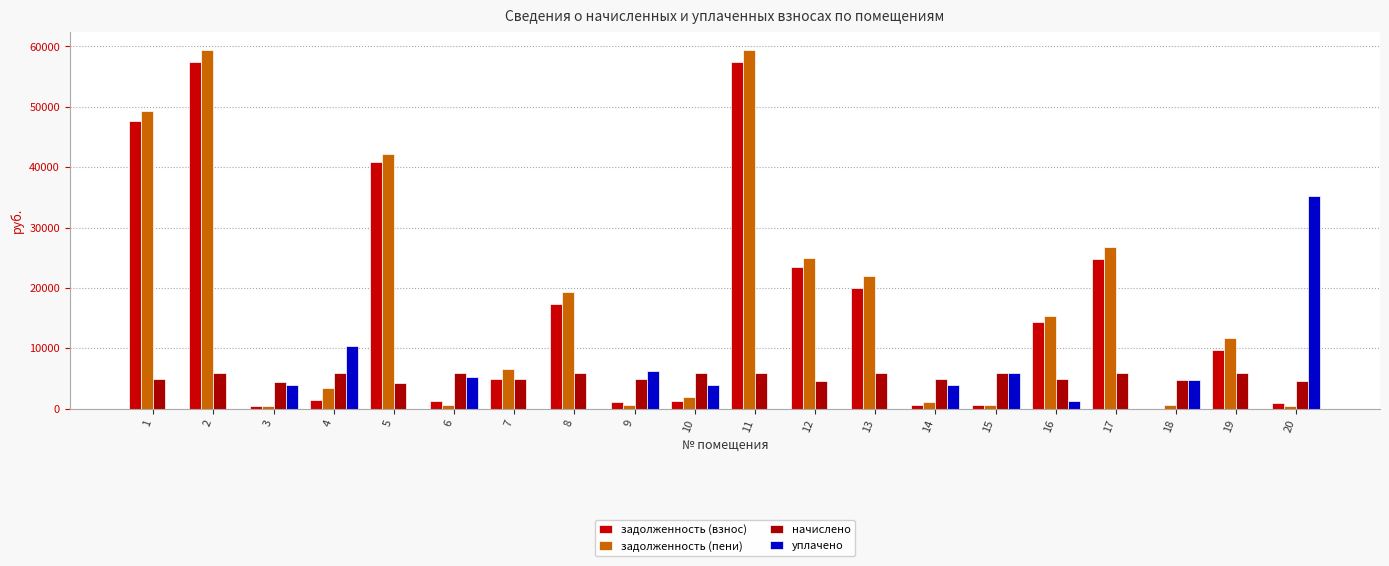

What is the value of the задолженность (пени) bar at the 12th from the left?

25044.7